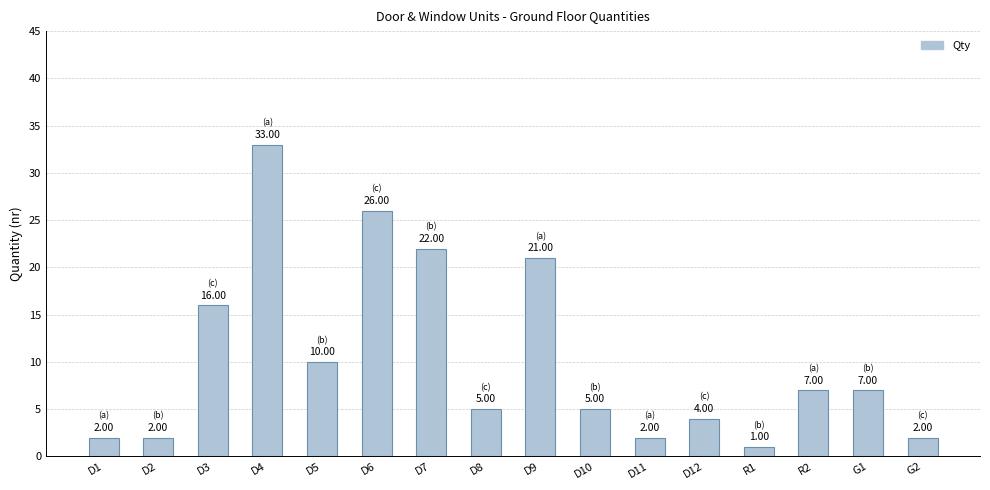

What is the smallest value displayed?

1